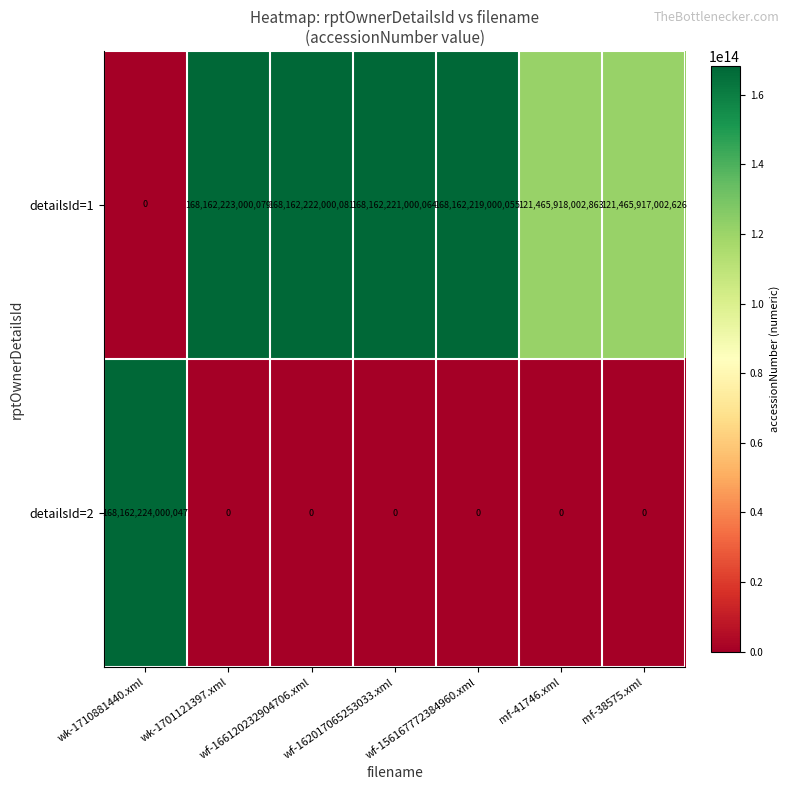

List the series in order of their peak value, highest first.

detailsId=2, detailsId=1